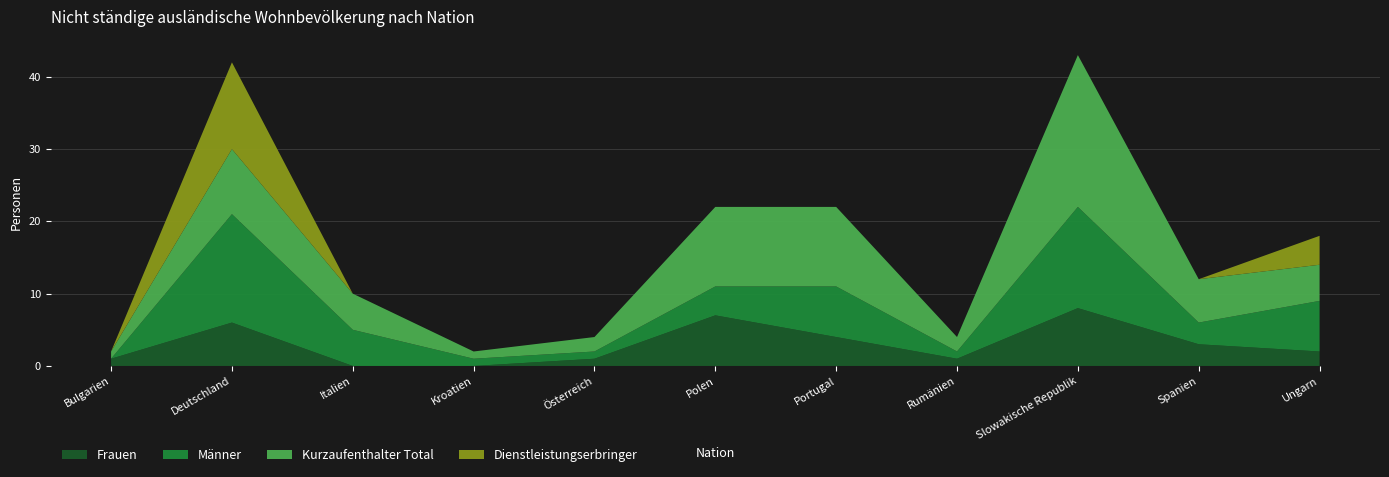

Reading right to left, transcribe all the data shown in this chart.

Frauen: 2	3	8	1	4	7	1	0	0	6	1
Männer: 7	3	14	1	7	4	1	1	5	15	0
Kurzaufenthalter Total: 5	6	21	2	11	11	2	1	5	9	1
Dienstleistungserbringer: 4	0	0	0	0	0	0	0	0	12	0